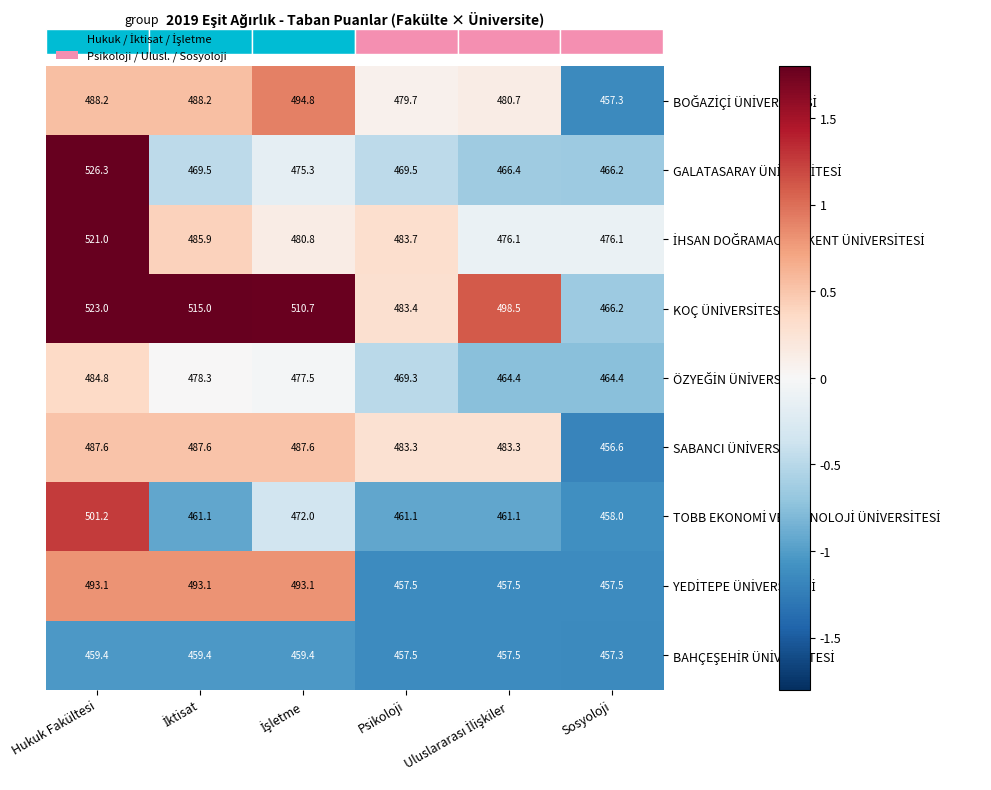

What is the greatest value displayed?

526.3